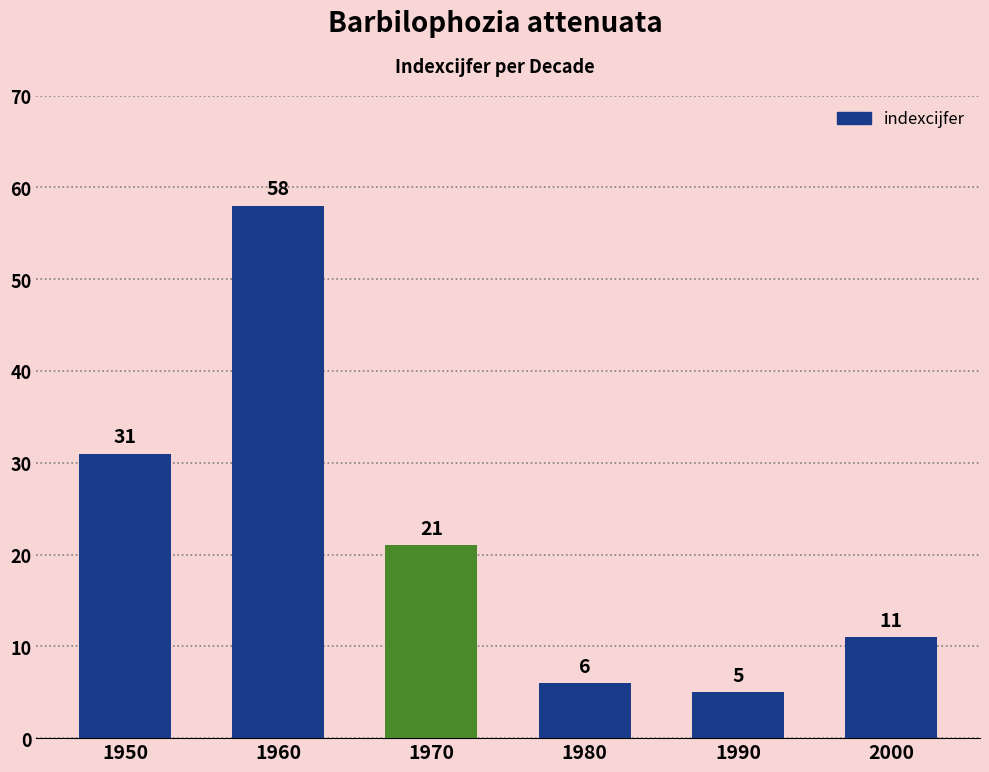

What is the value of the 4th bar from the left?

6